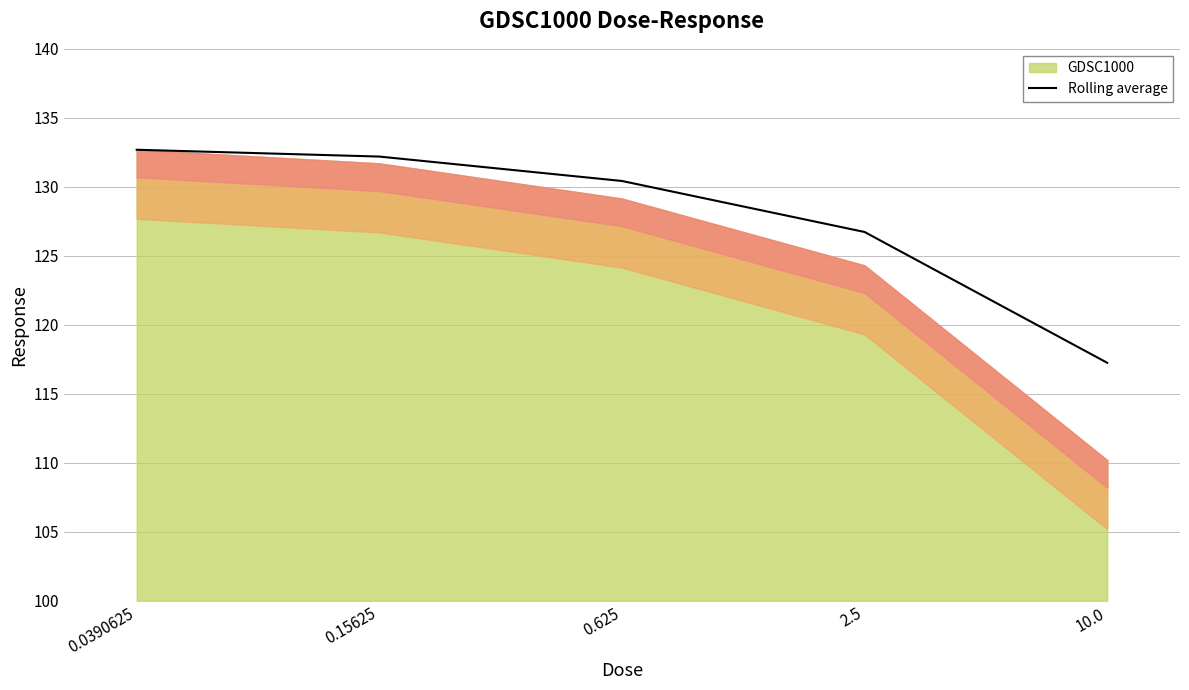

What is the minimum value shown in the chart?

117.2